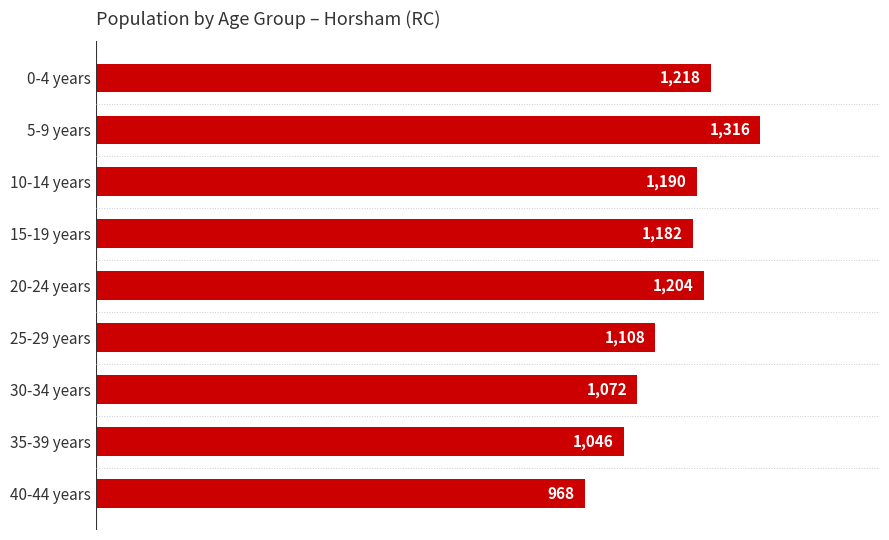

At which category does the chart reach its peak across all series?

5-9 years